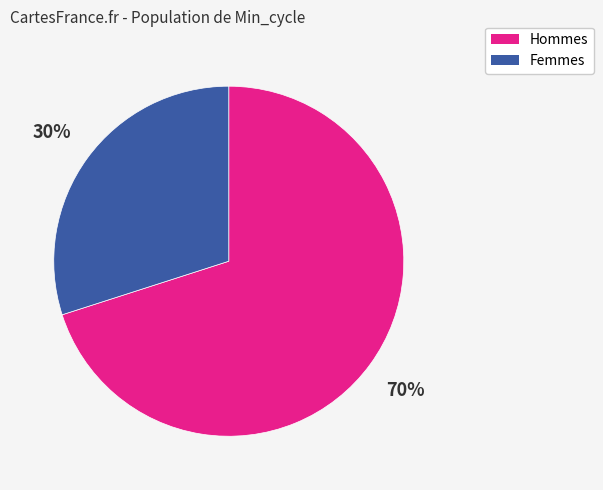

What percentage is the Femmes slice, to the nearest percent?

30%